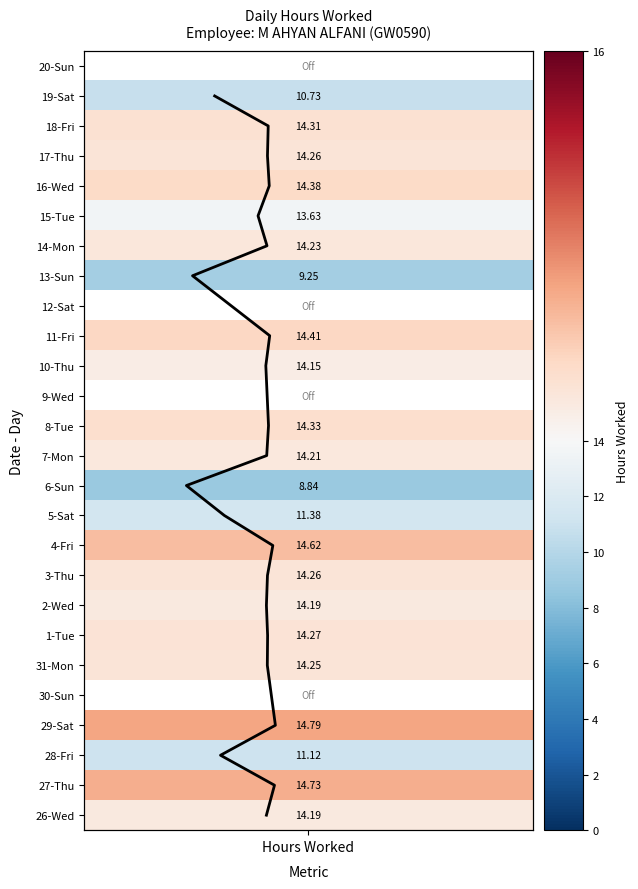

Count the number of categories in the chart.

22